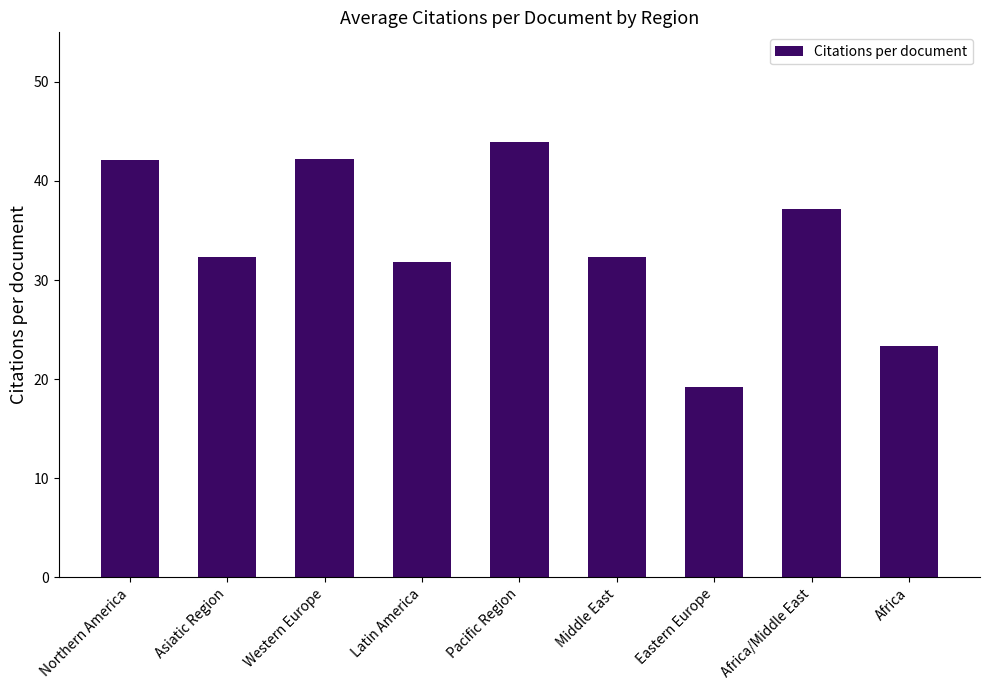

What is the maximum value shown in the chart?

43.9